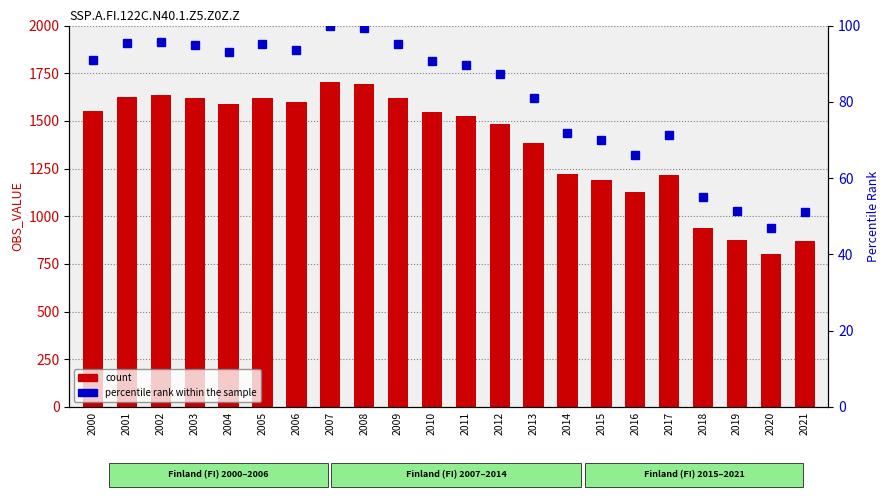

How many groups of bars are there?

22